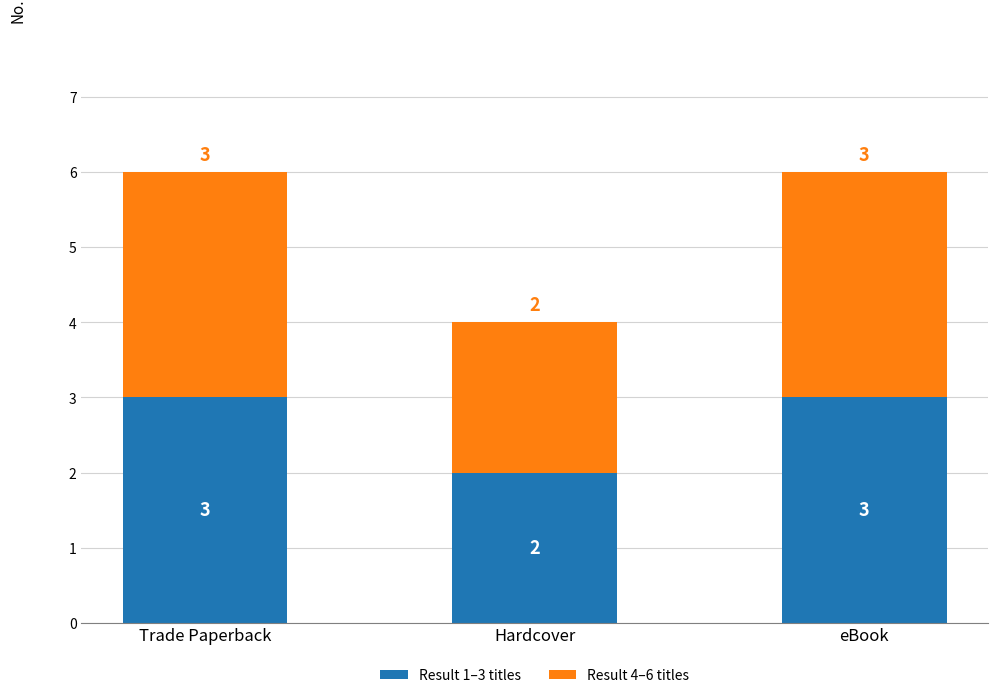

What are all the series names shown in the legend?

Result 1–3 titles, Result 4–6 titles